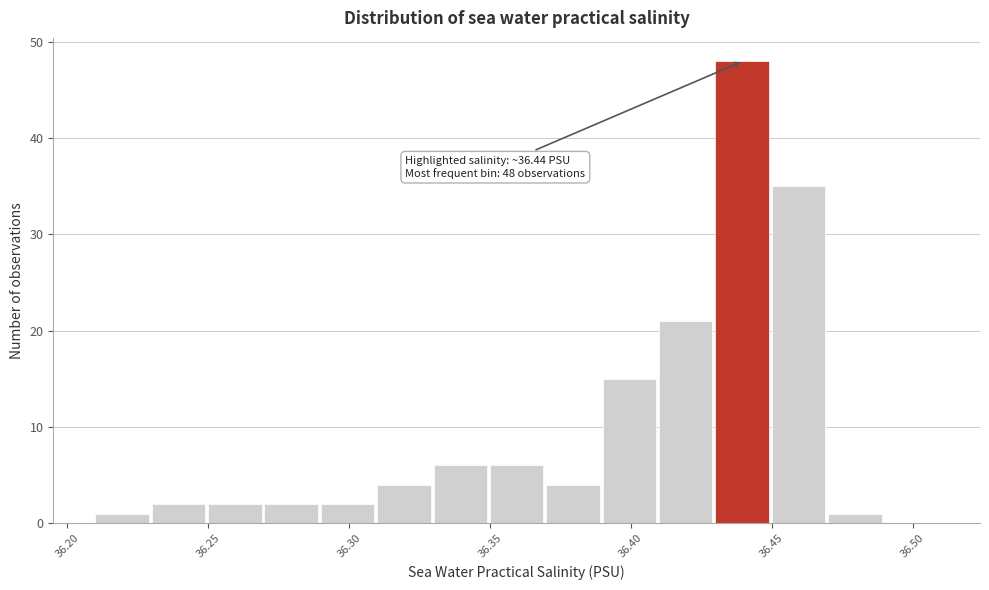

Over which range of the x-axis is the bar tallest?

36.43 to 36.45